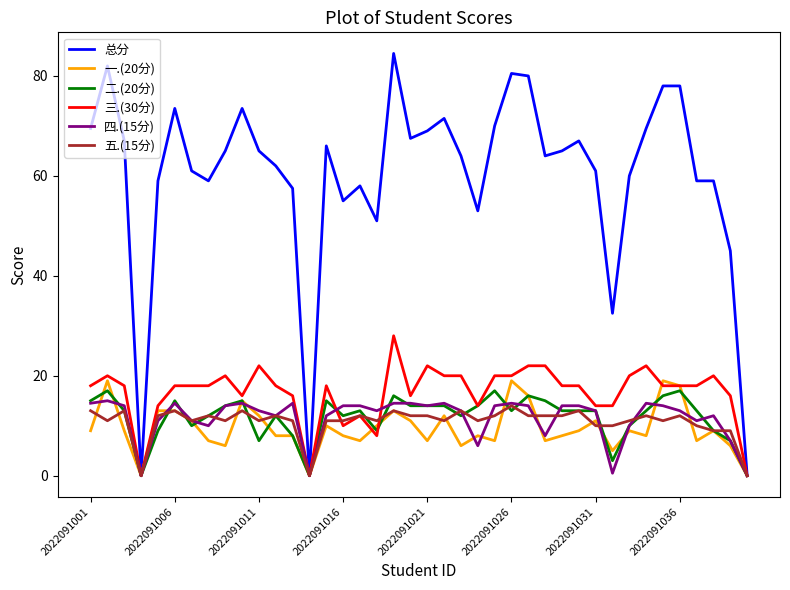

What are all the series names shown in the legend?

总分, 一.(20分), 二.(20分), 三.(30分), 四.(15分), 五.(15分)